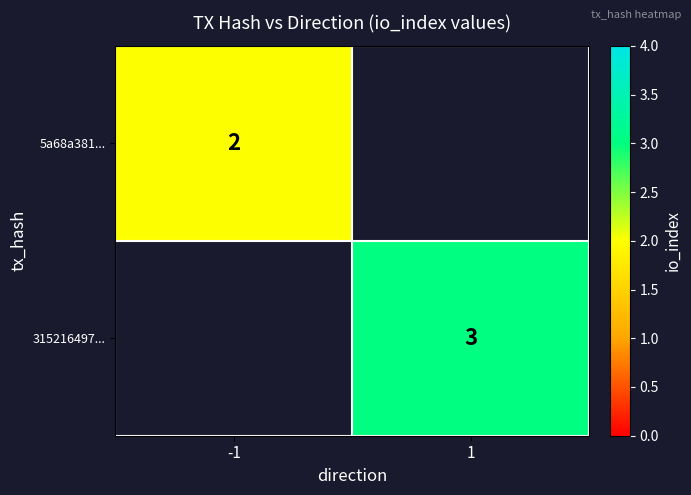

The 5a68a381... series shows 2 at -1. True or false?

True